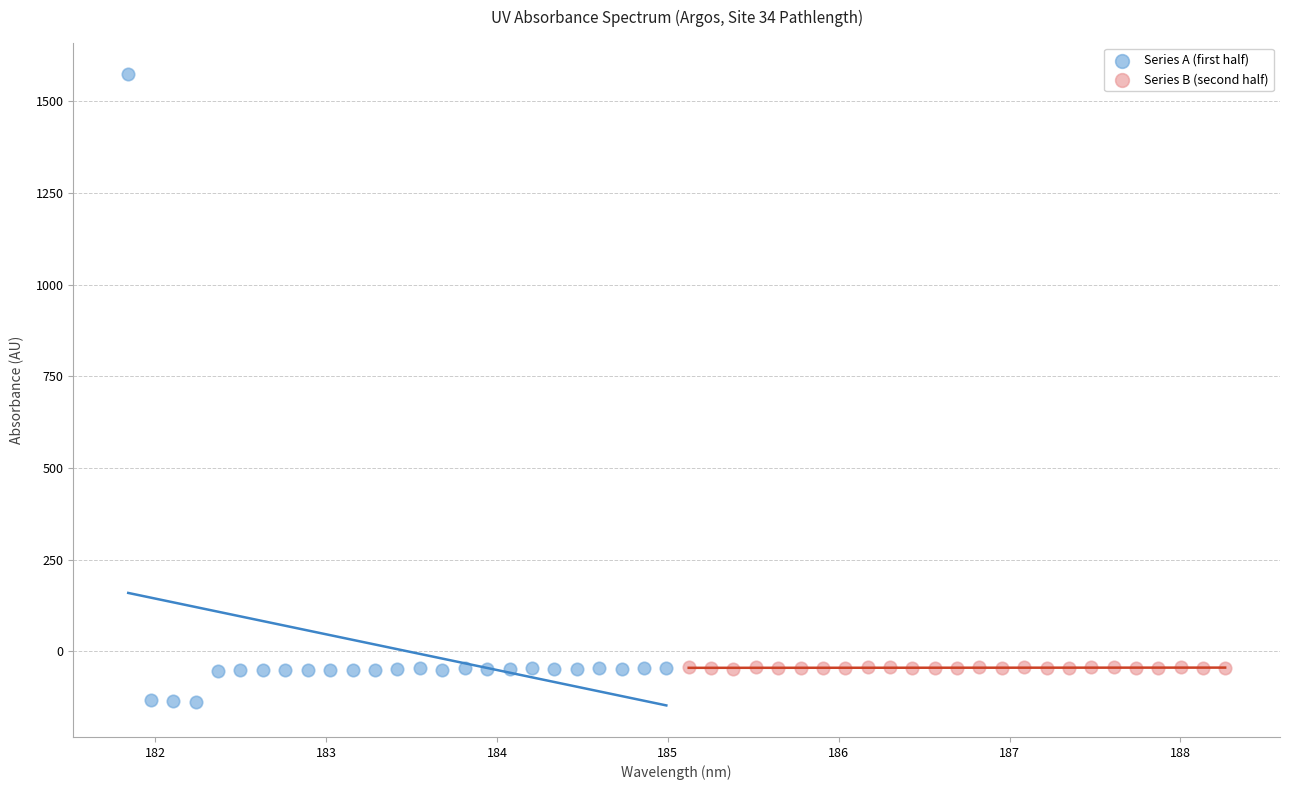

Which series reaches the minimum Y coordinate?

Series A (first half)